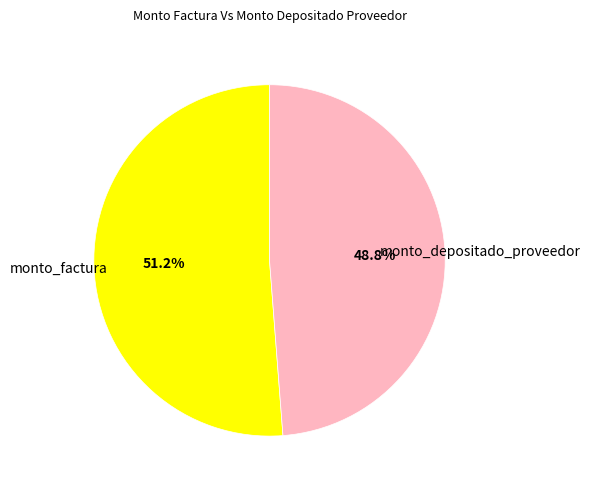

Which has a higher value, monto_factura or monto_depositado_proveedor?

monto_factura